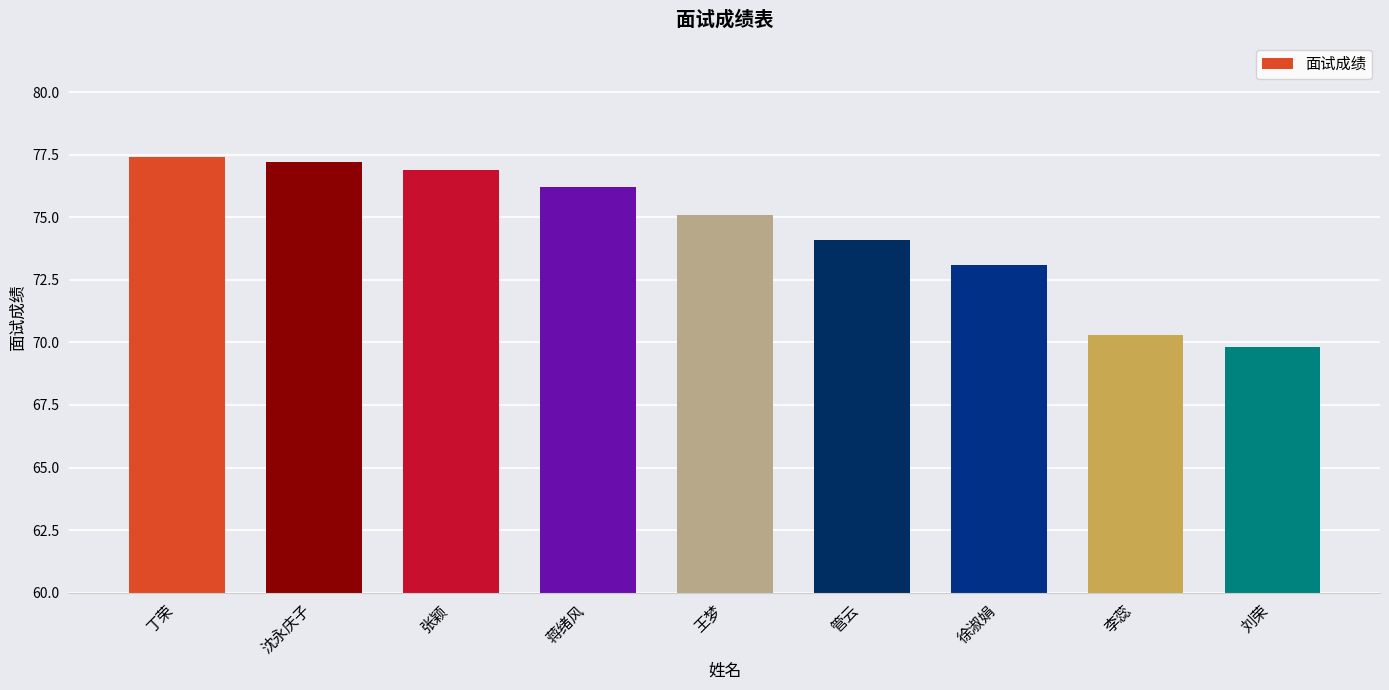

List the labels in order of value, largest first.

丁荣, 沈永庆子, 张颖, 蒋绪风, 王梦, 管云, 徐淑娟, 李蕊, 刘荣